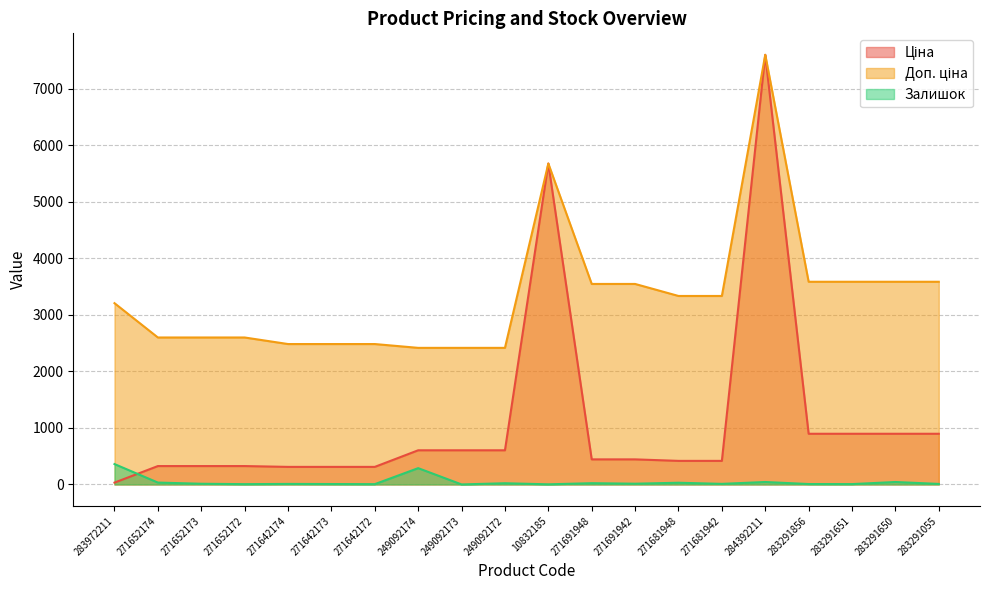

What value does the Ціна series have at 249092174?

603.7